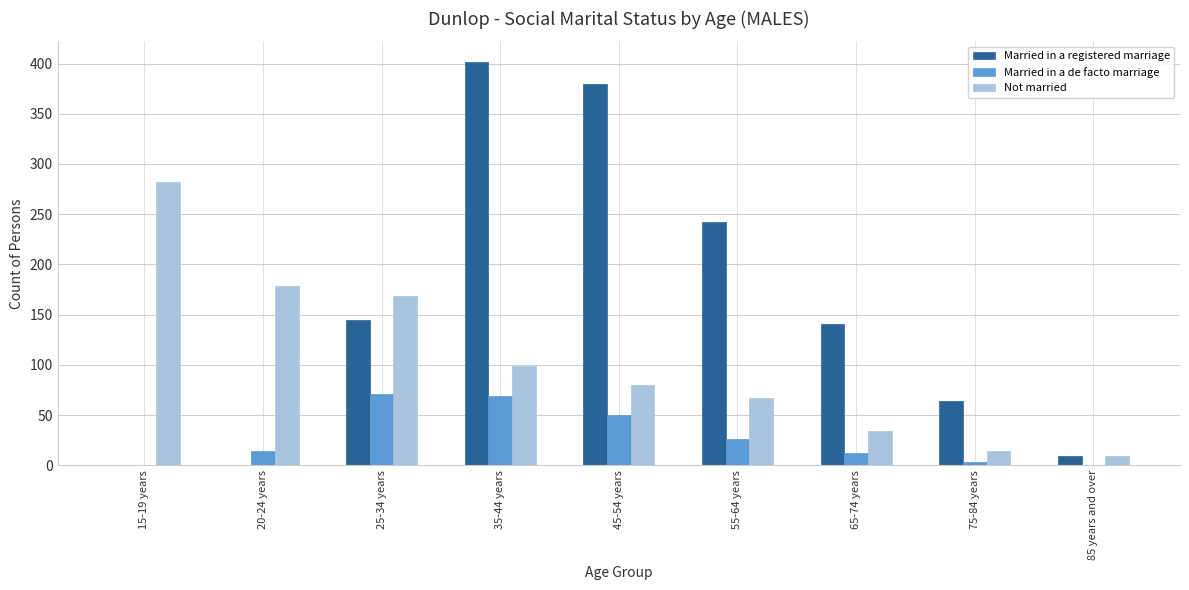

Does the chart contain stacked bars?

No